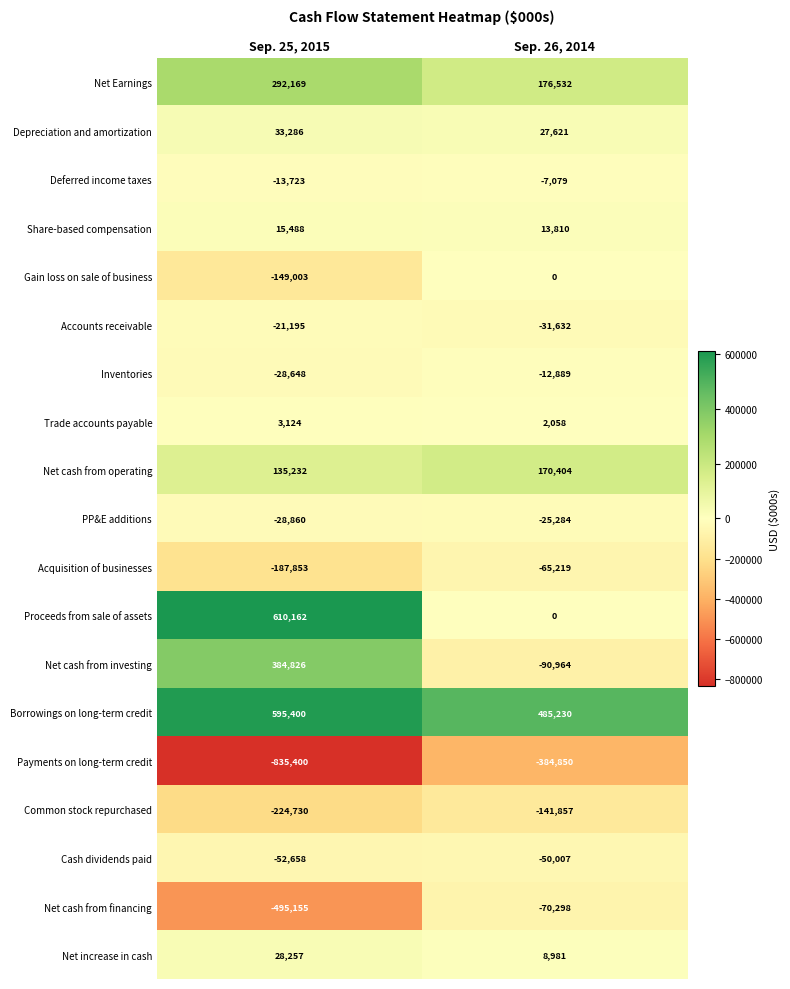

At which category is the sum across all series the highest?

Sep. 25, 2015